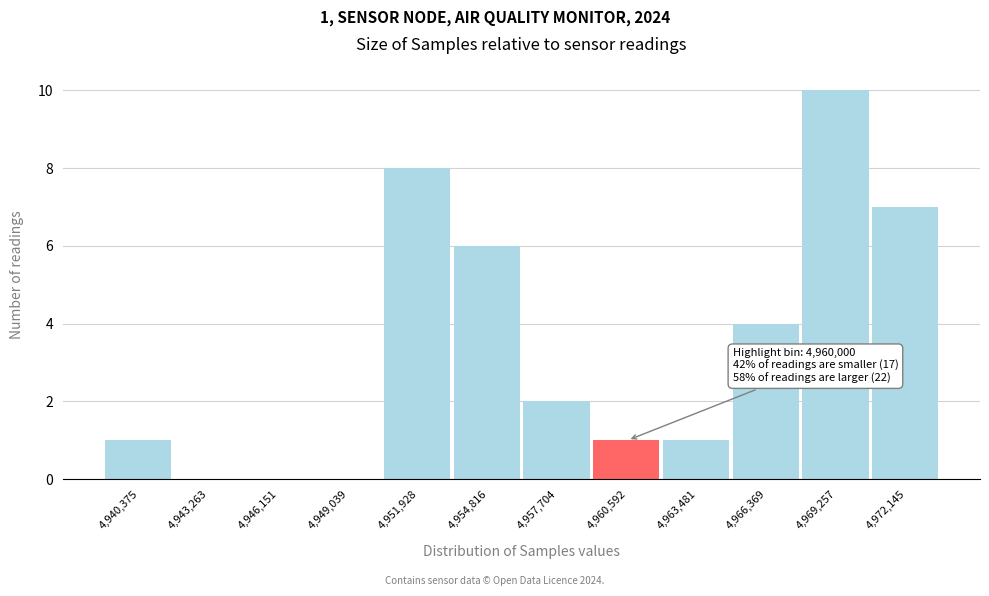

Over which range of the x-axis is the bar tallest?

4968000 to 4970500